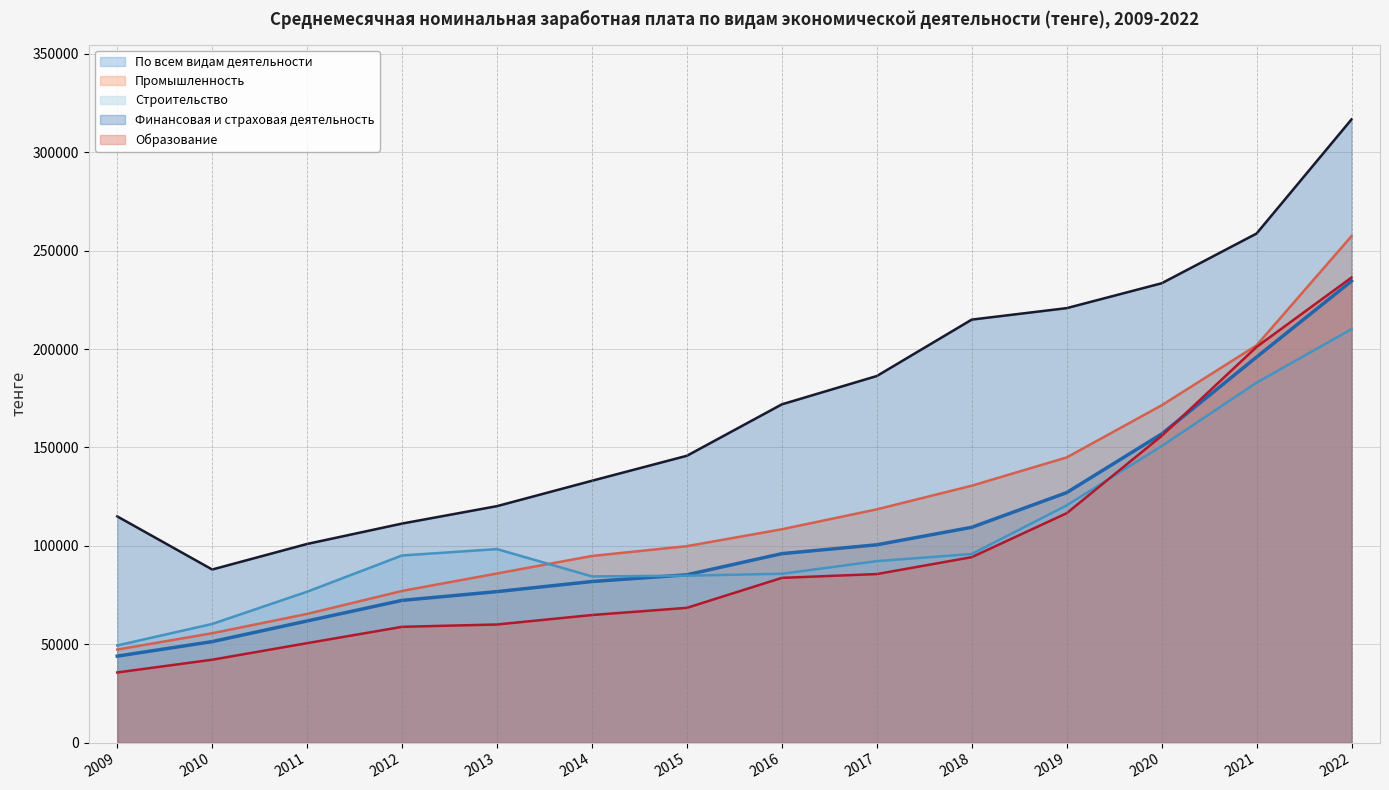

What are all the series names shown in the legend?

По всем видам деятельности, Промышленность, Строительство, Финансовая и страховая деятельность, Образование